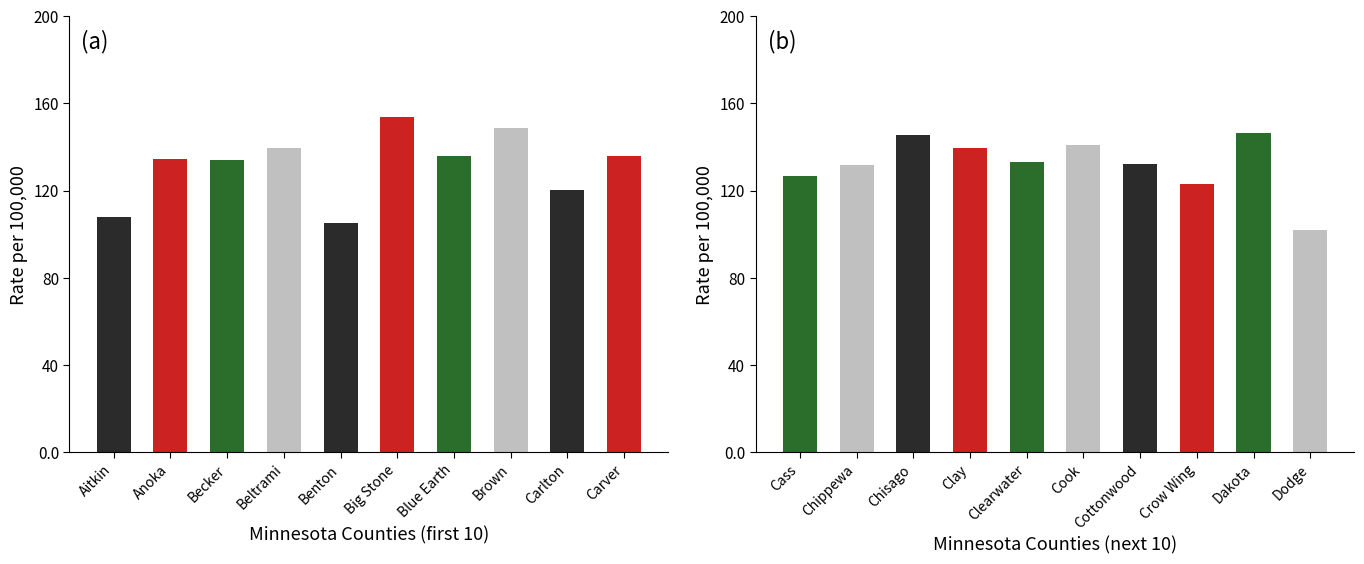

Reading right to left, transcribe all the data shown in this chart.

101.9	146.5	123.1	132.2	140.8	133.0	139.4	145.3	131.8	126.9